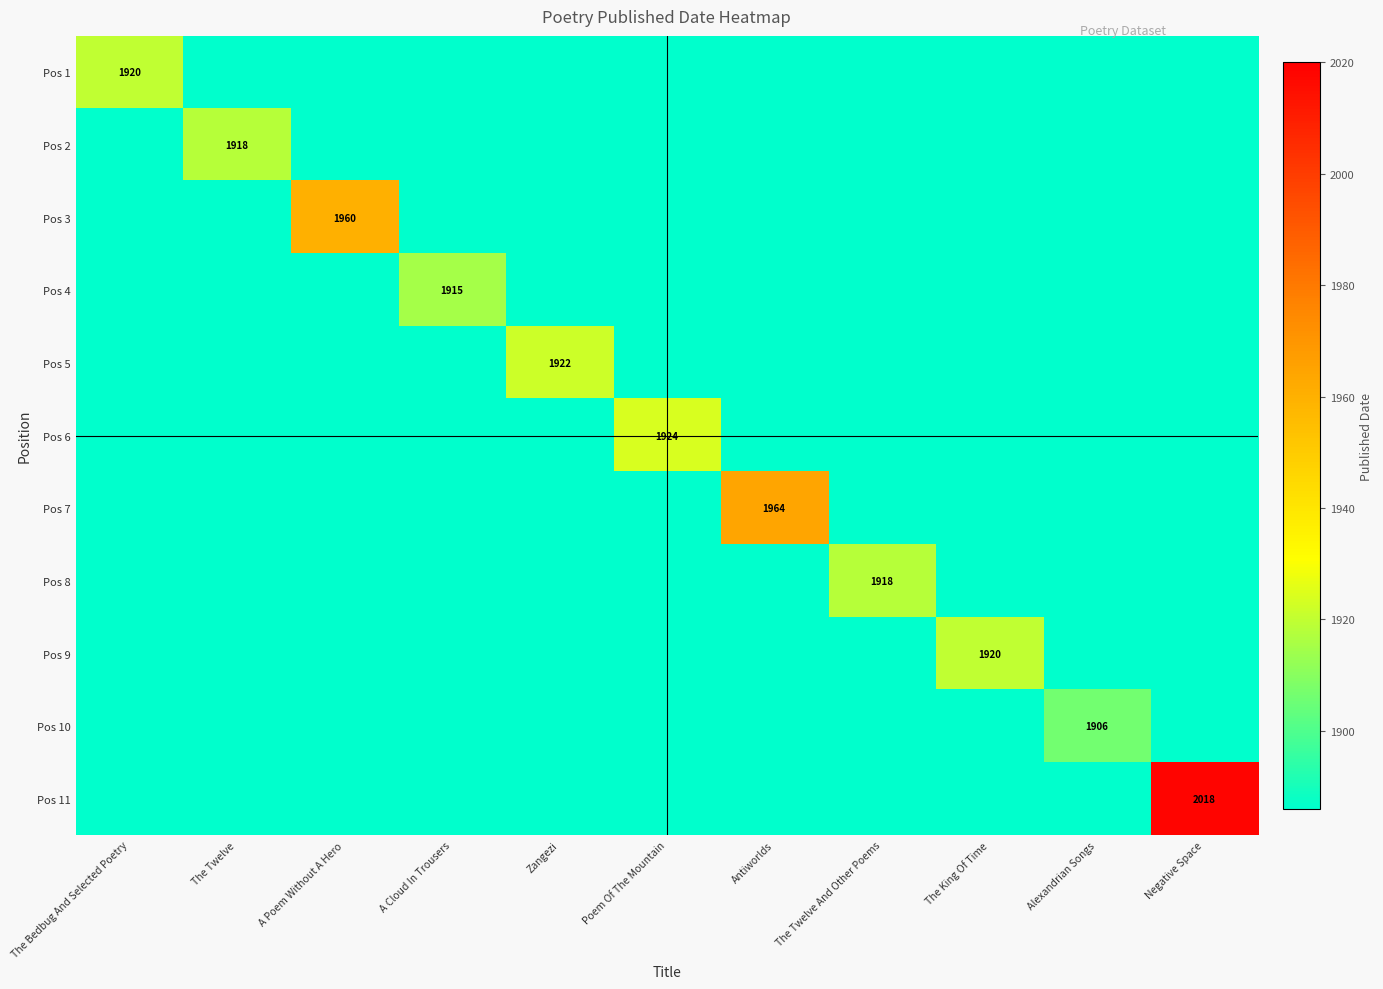

Rank the series at Antiworlds from highest to lowest value.

Pos 7, Pos 1, Pos 2, Pos 3, Pos 4, Pos 5, Pos 6, Pos 8, Pos 9, Pos 10, Pos 11